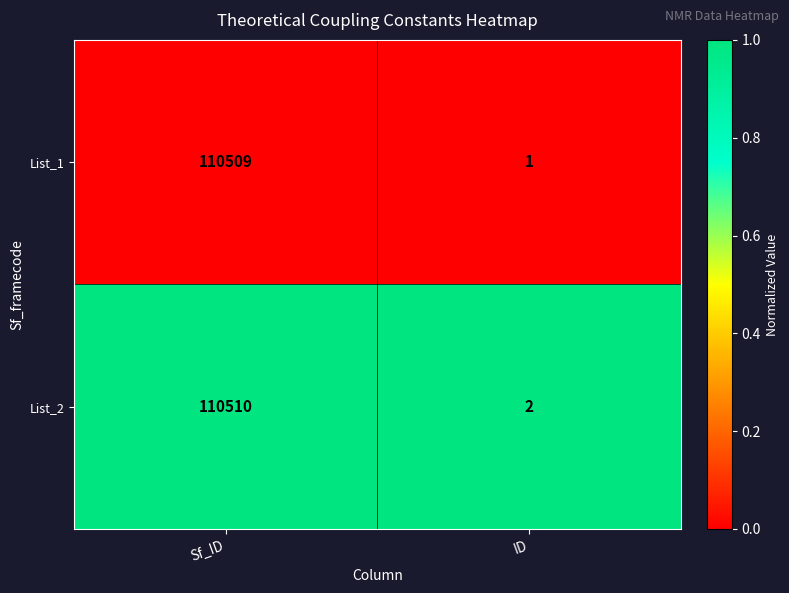

What is the sum of the List_2 values at ID and Sf_ID?

110512